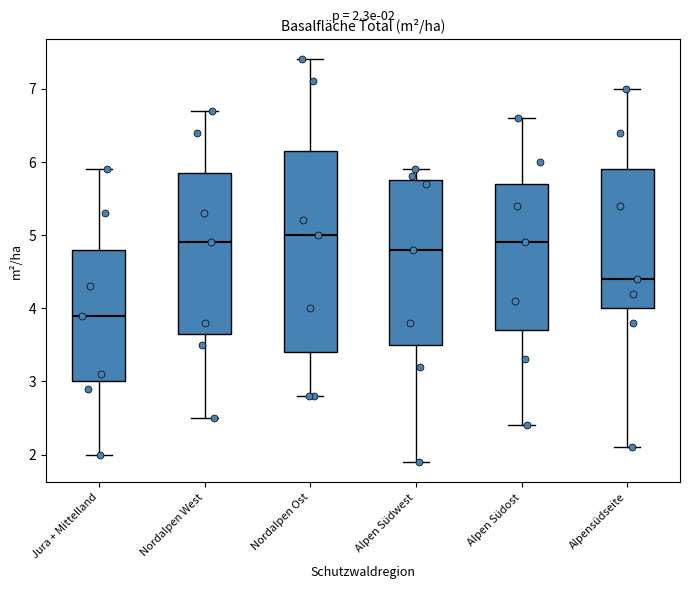

Comparing the boxes themselves (not the whiskers), which one is the tallest?

Nordalpen Ost